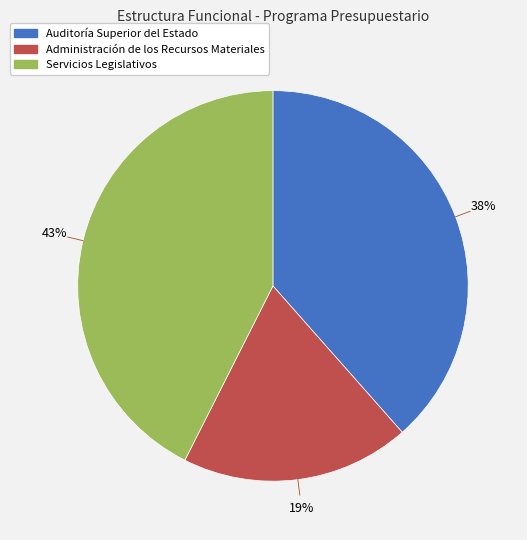

To the nearest percent, what portion does Servicios Legislativos represent?

43%